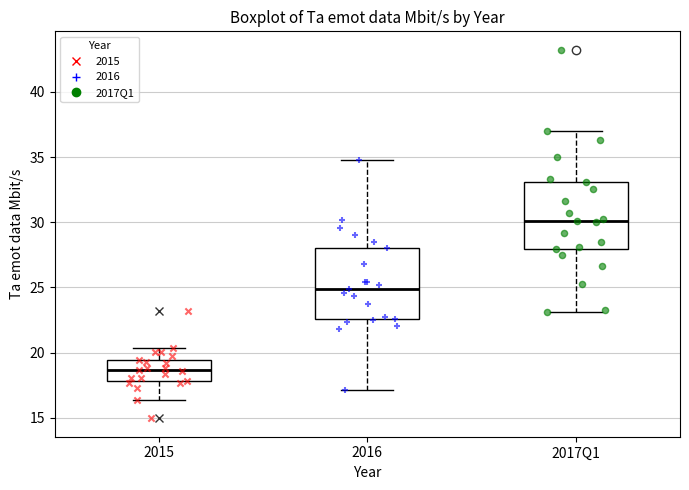

Reading left to right, transcribe this box plot: for each box, give where its median line is, the range the box spans, and where its two whiskers end, as read against the y-axis. The values are not printed on the chart, so give them approximately, as read against the axis.

2015: median 18.5, box 18.0 to 19.5, whiskers 16.5 to 20.5
2016: median 25.0, box 22.5 to 28.0, whiskers 17.0 to 35.0
2017Q1: median 30.0, box 28.0 to 33.0, whiskers 23.0 to 37.0